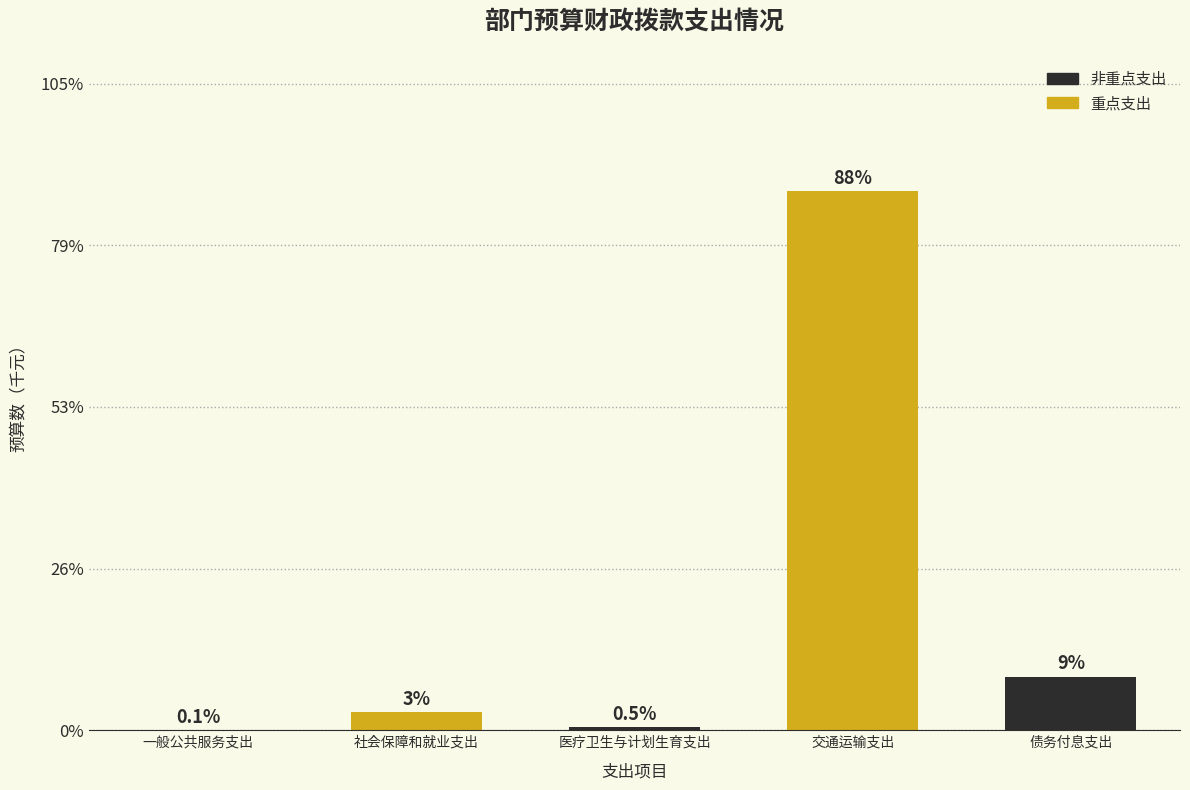

What is the change in value from 交通运输支出 to 债务付息支出?

-79.0